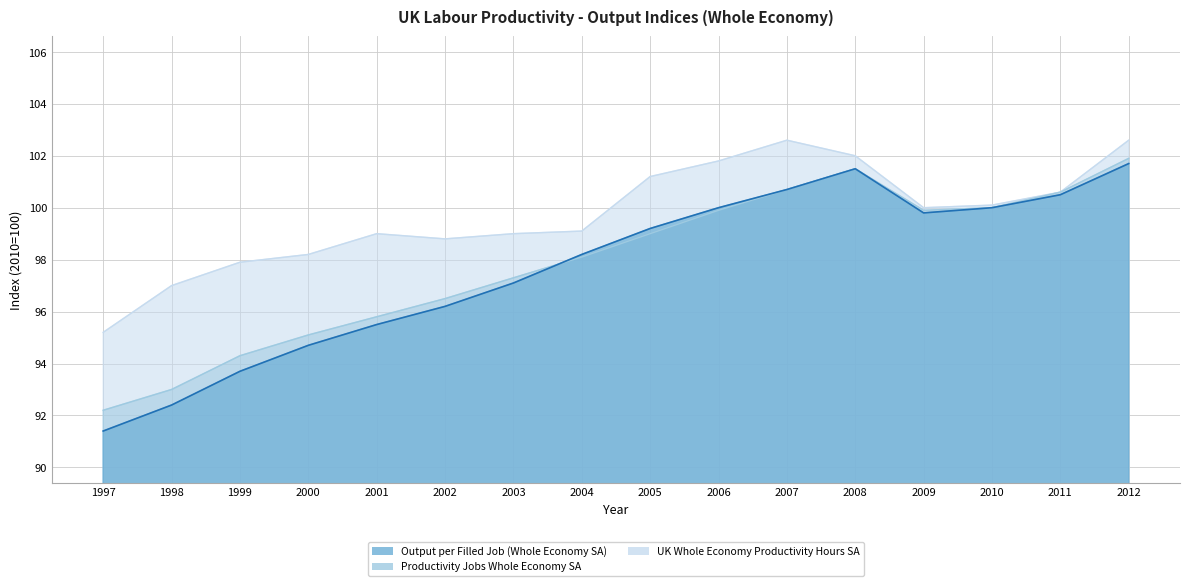

Reading right to left, list all the values displayed in this chart.

Output per Filled Job (Whole Economy SA): 101.7	100.5	100.0	99.8	101.5	100.7	100.0	99.2	98.2	97.1	96.2	95.5	94.7	93.7	92.4	91.4
Productivity Jobs Whole Economy SA: 101.9	100.6	100.0	99.9	101.5	100.7	99.9	99.0	98.1	97.3	96.5	95.8	95.1	94.3	93.0	92.2
UK Whole Economy Productivity Hours SA: 102.6	100.6	100.1	100.0	102.0	102.6	101.8	101.2	99.1	99.0	98.8	99.0	98.2	97.9	97.0	95.2